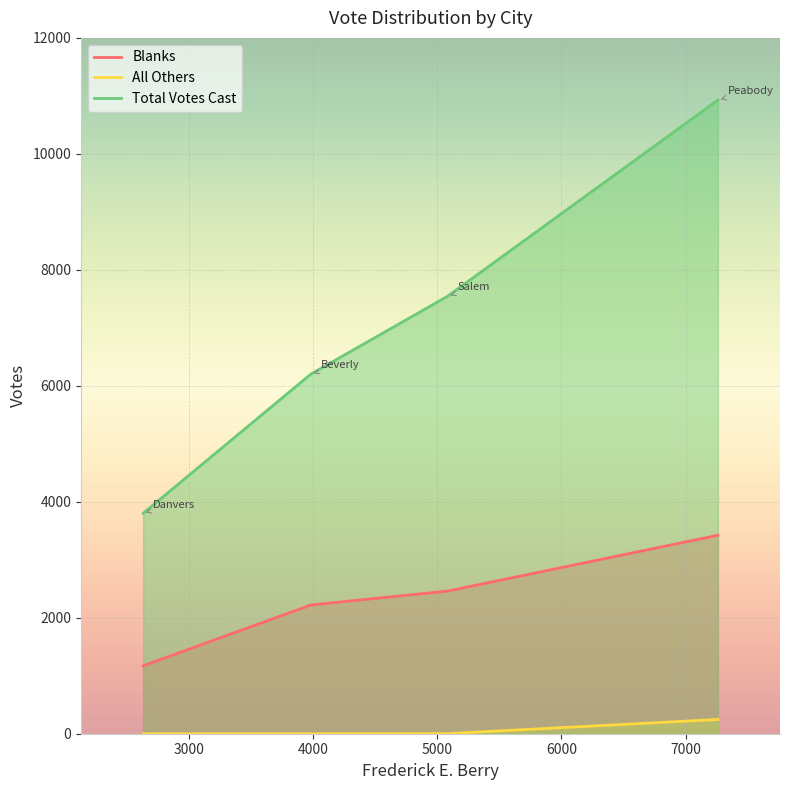

True or false: Blanks and Total Votes Cast cross at least once.

False